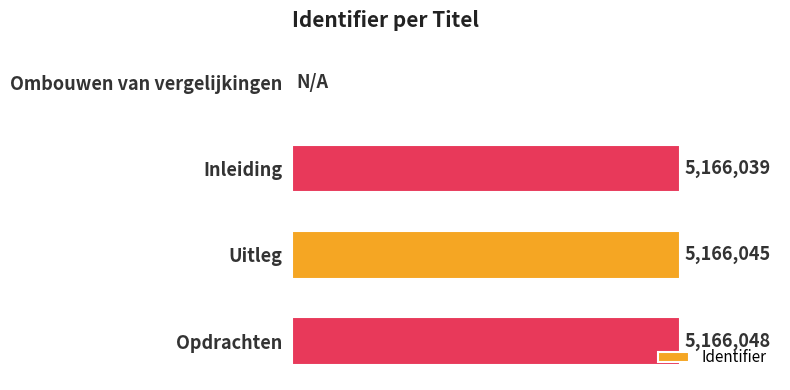

What is the sum of all values?

15498132